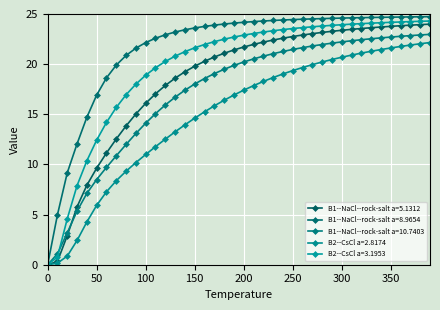

Rank the categories by B1--NaCl--rock-salt a=5.1312 value from highest to lowest.

390, 380, 370, 360, 350, 340, 330, 320, 310, 300, 290, 280, 270, 260, 250, 240, 230, 220, 210, 200, 190, 180, 170, 160, 150, 140, 130, 120, 110, 100, 90, 80, 70, 60, 50, 40, 30, 20, 10, 0